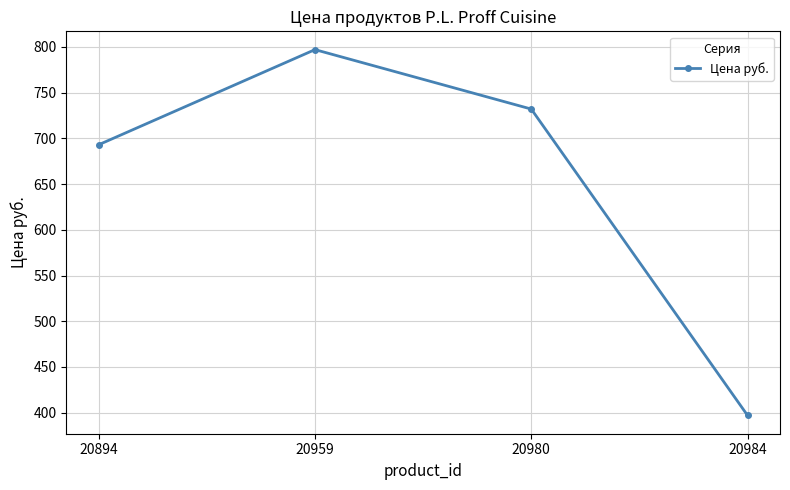

What is the value of the 3rd point from the left?

732